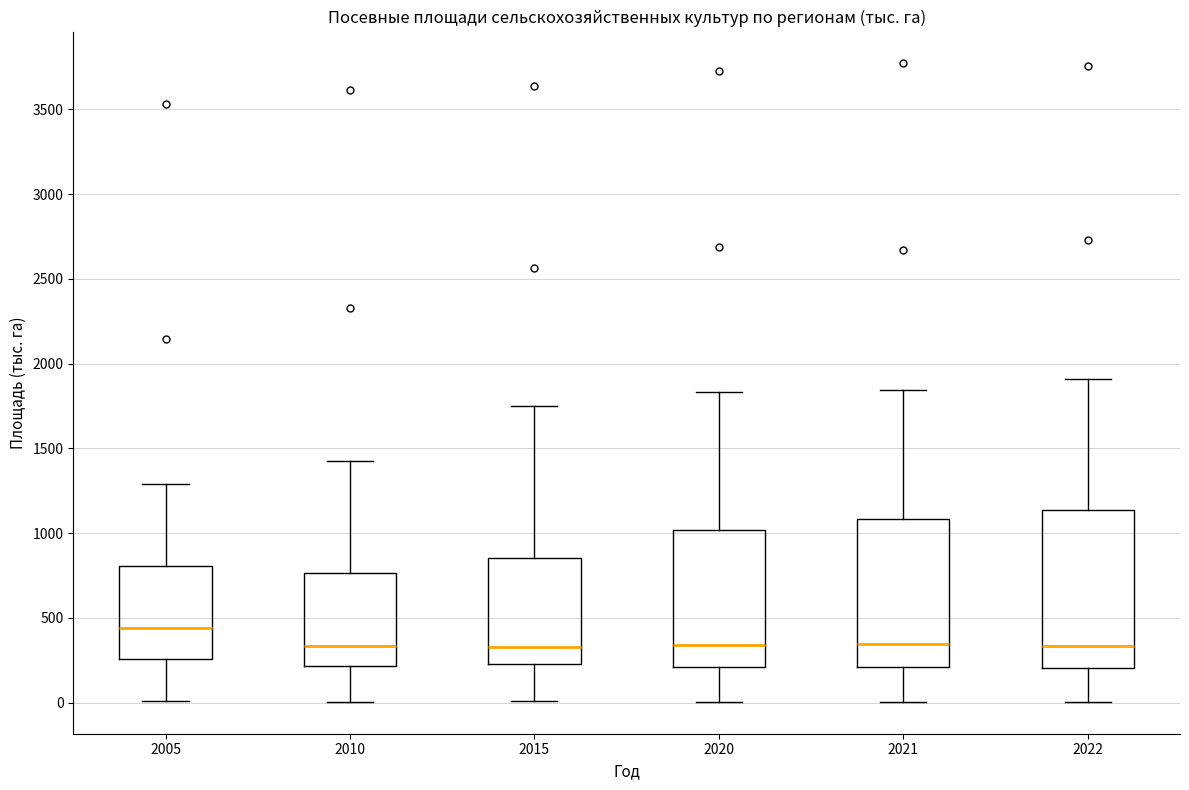

Where does the upper whisker of the box at x = 2010 end on the y-axis? The values are not printed on the chart, so give them approximately, as read against the axis.

1450